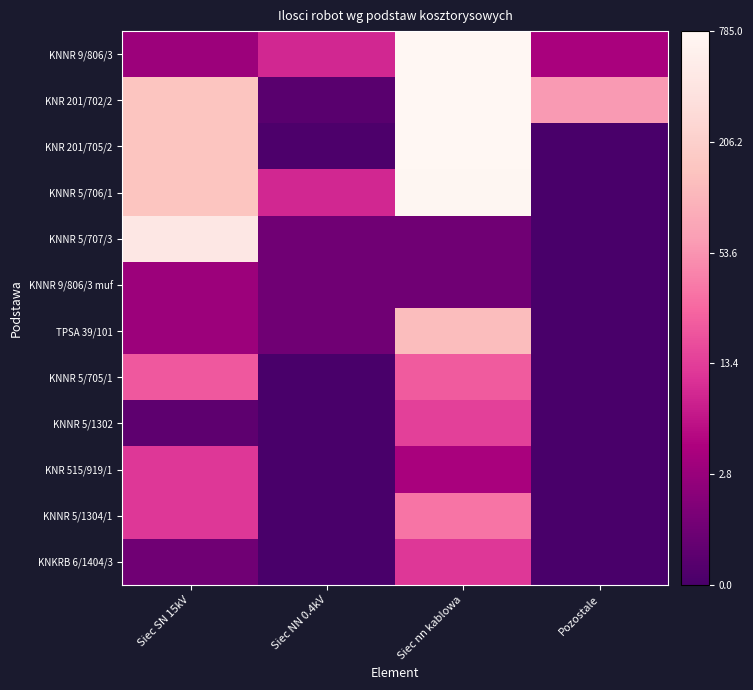

What is the spread (max minus min) of values at Siec nn kablowa?

6.0